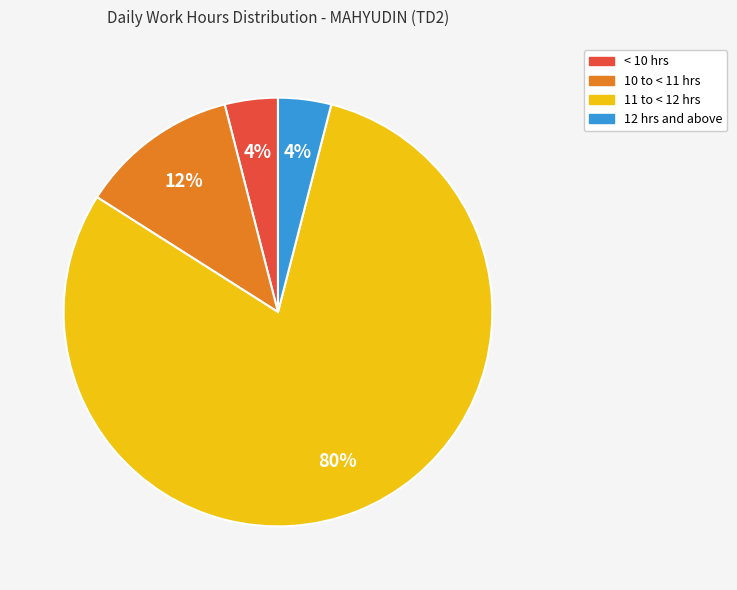

To the nearest percent, what is the average slice percentage?

25%